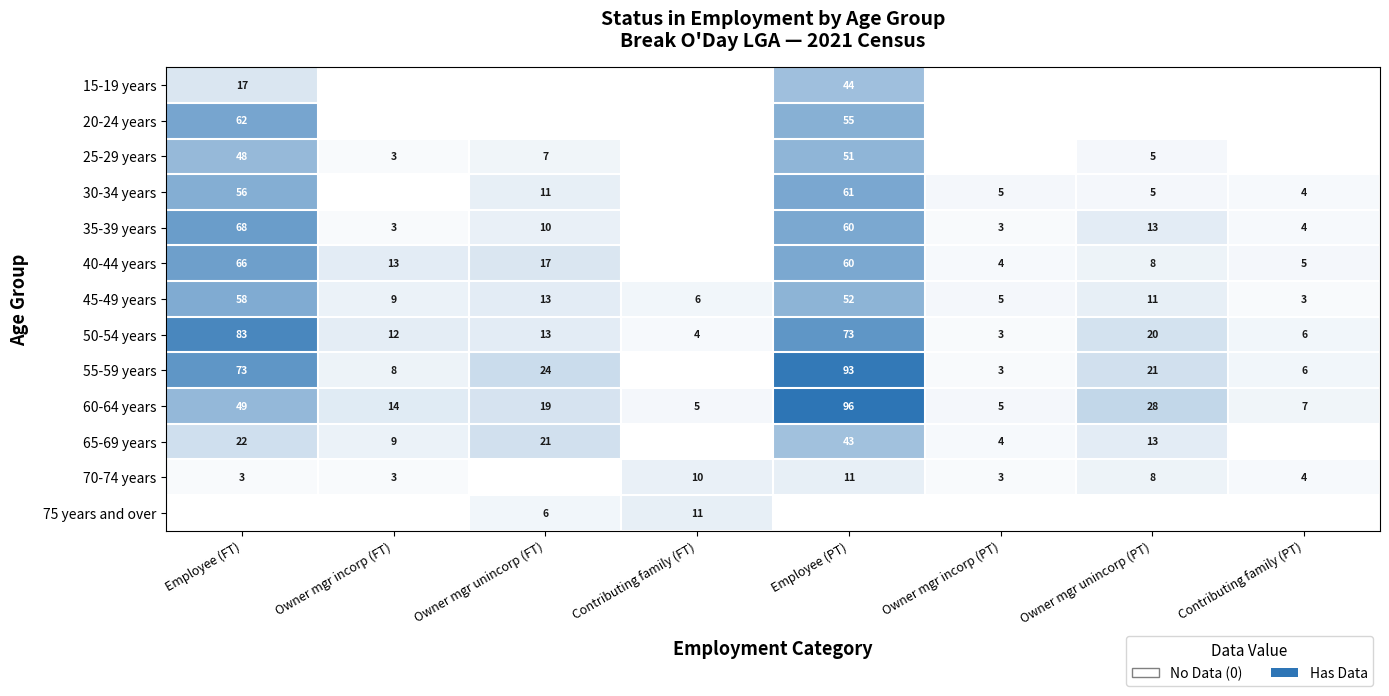

What is the average value of the 60-64 years series?

28